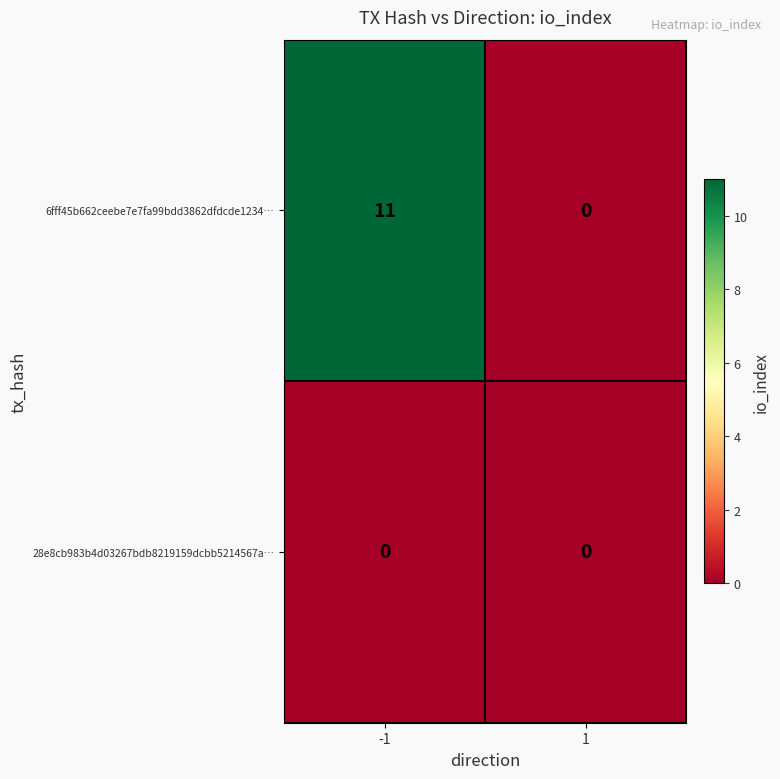

At how many categories does at least one series exceed 9?

1